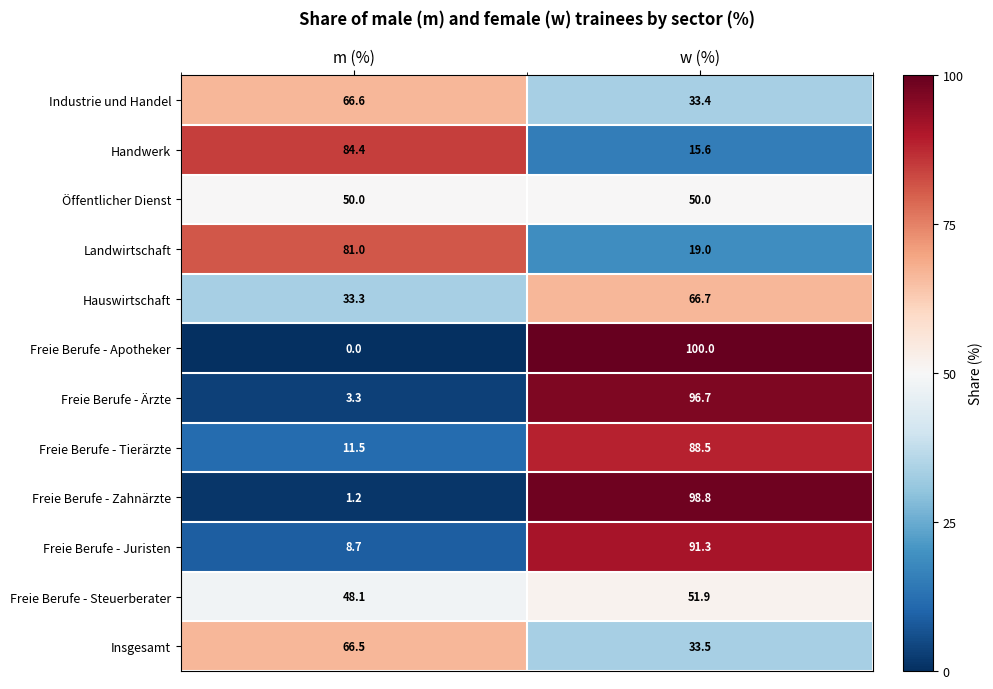

Between m (%) and w (%), which series saw the biggest shift?

Freie Berufe - Apotheker